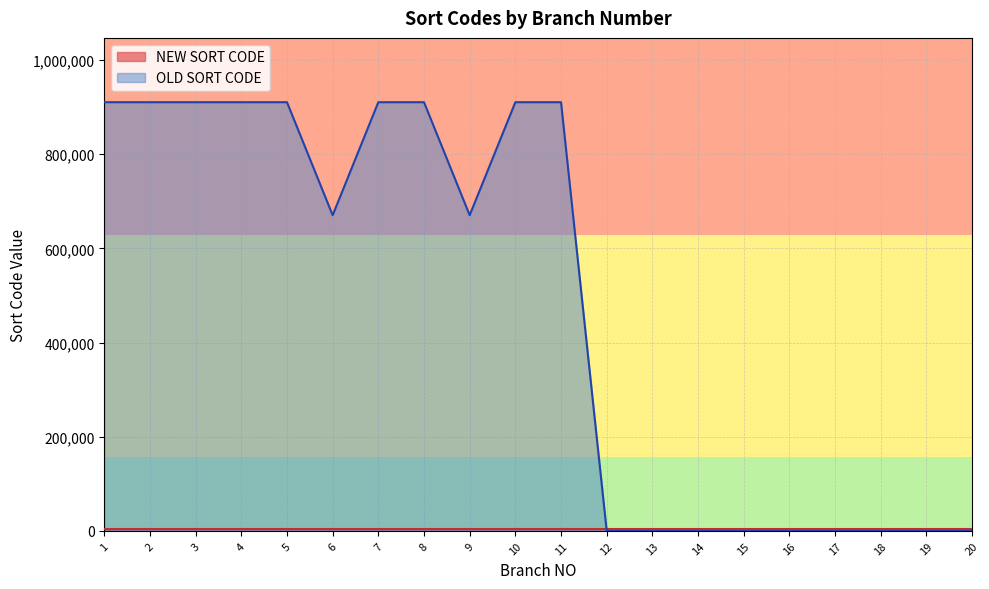

What is the spread (max minus min) of values at 3?

906400